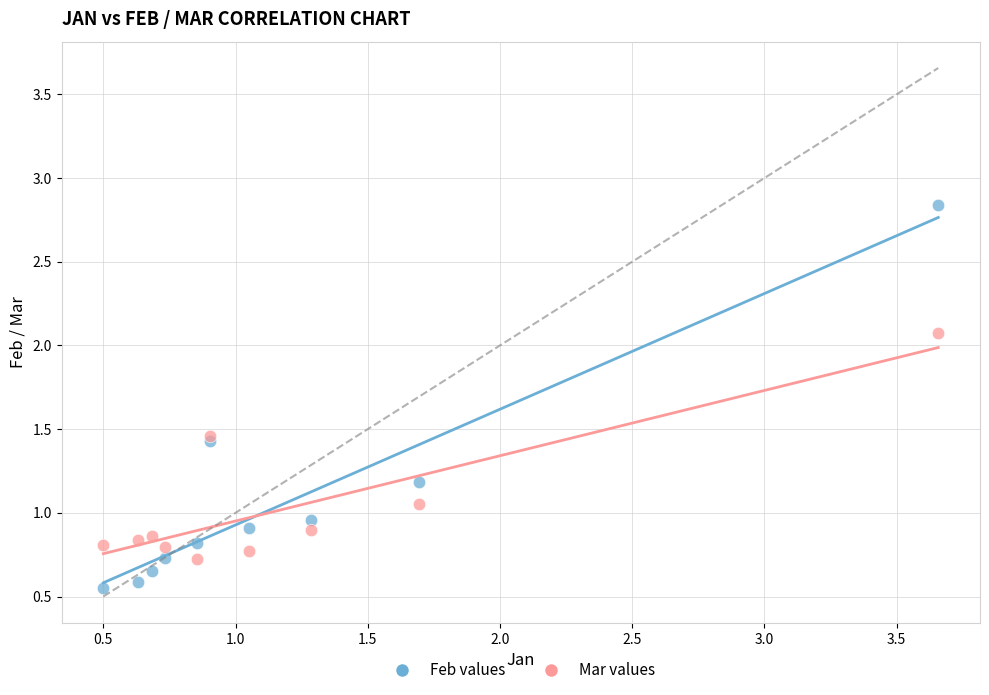

Which series has the largest Y range (max minus min)?

Feb values